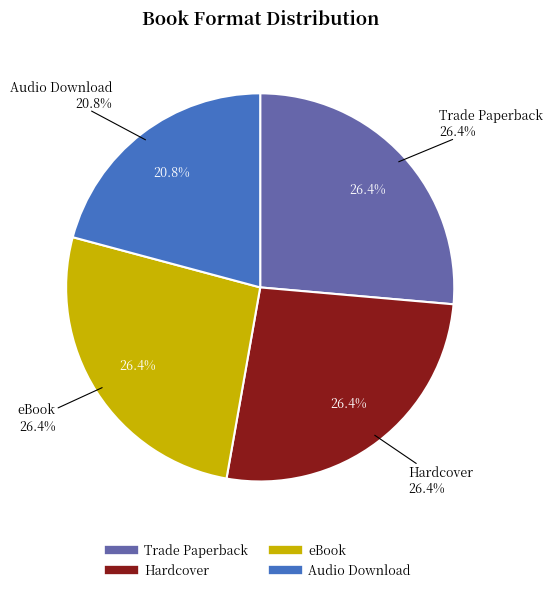

How many slices are in this pie chart?

4